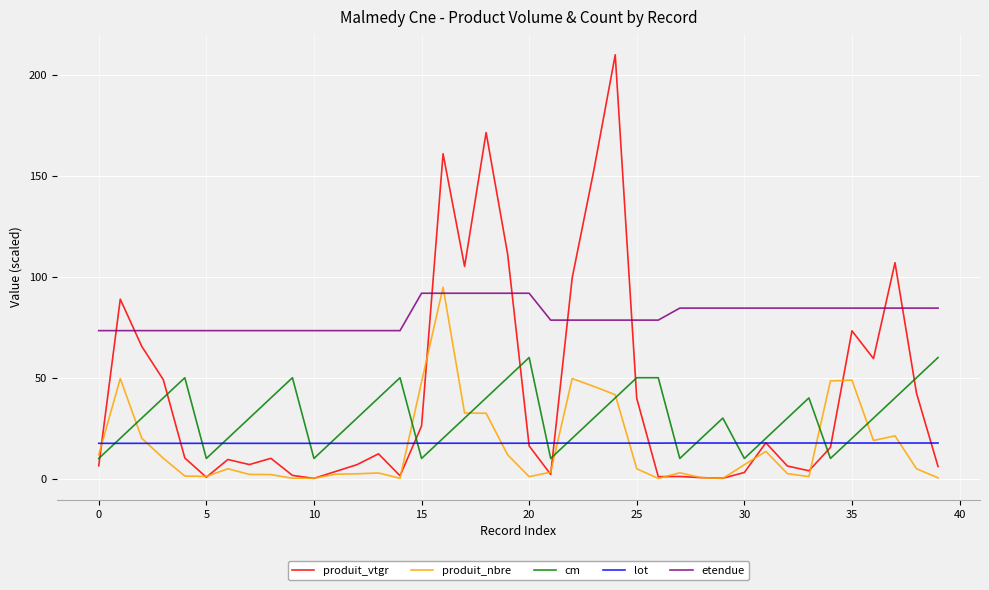

After their last crossing, which series has the higher values: produit_nbre or cm?

cm